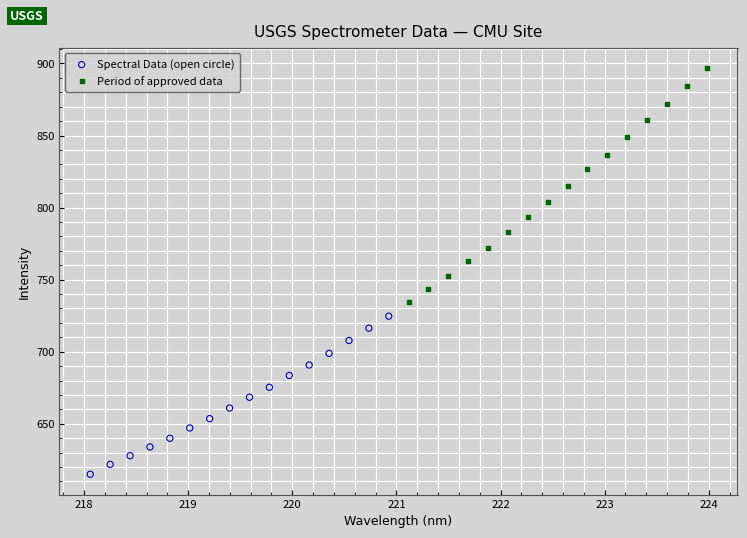

What are all the series names shown in the legend?

Spectral Data (open circle), Period of approved data